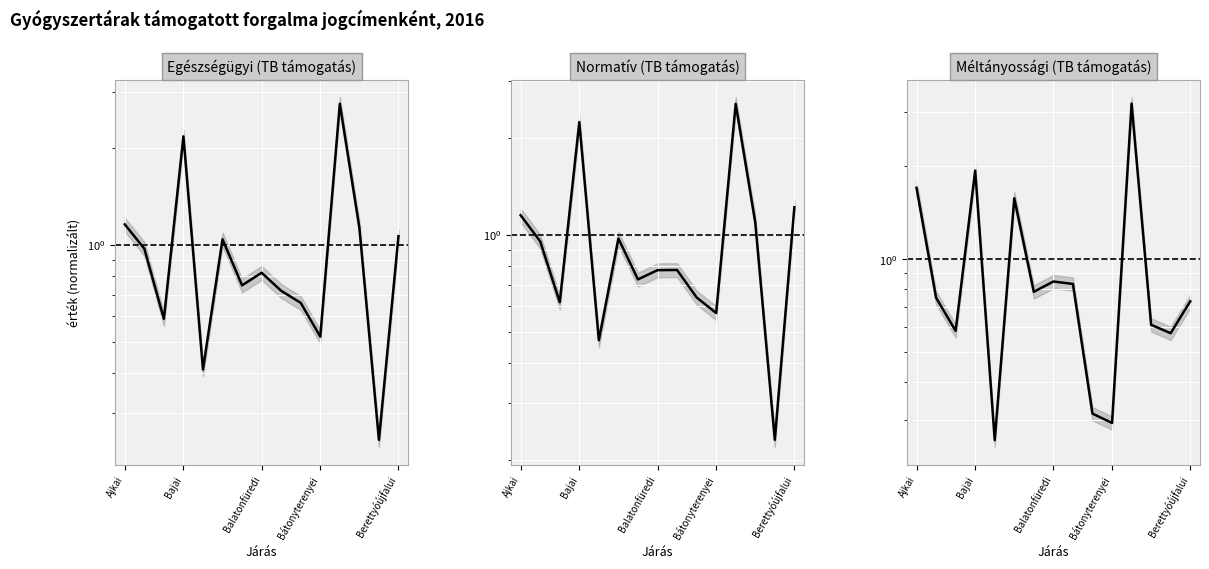

Reading right to left, what are all the values shown in this chart?

Egészségügyi (TB támogatás): 1.1	0.2	1.1	2.7	0.5	0.7	0.7	0.8	0.7	1.0	0.4	2.2	0.6	1.0	1.2
Normatív (TB támogatás): 1.2	0.2	1.1	2.6	0.6	0.6	0.8	0.8	0.7	1.0	0.5	2.2	0.6	1.0	1.2
Méltányossági (TB támogatás): 0.7	0.6	0.6	3.2	0.3	0.3	0.8	0.8	0.8	1.6	0.3	1.9	0.6	0.7	1.7